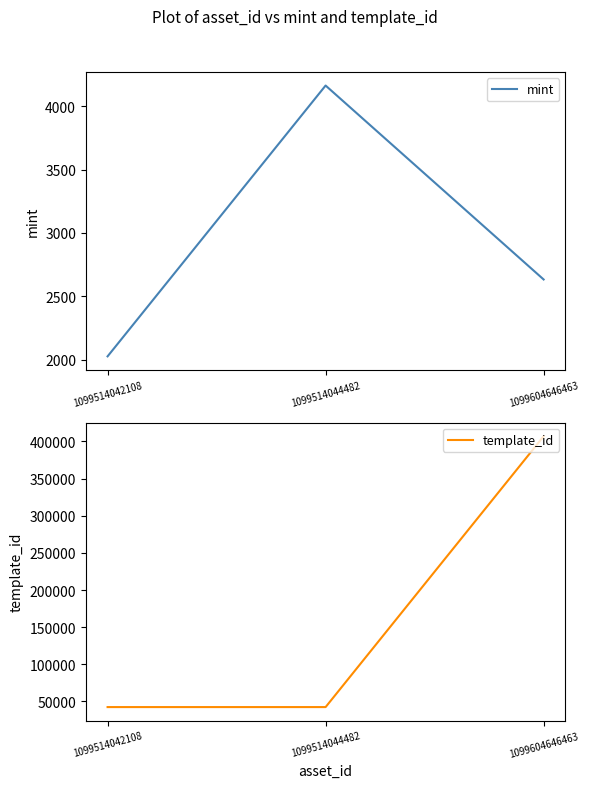

Reading right to left, list all the values displayed in this chart.

mint: 2632	4163	2025
template_id: 407032	42421	42421